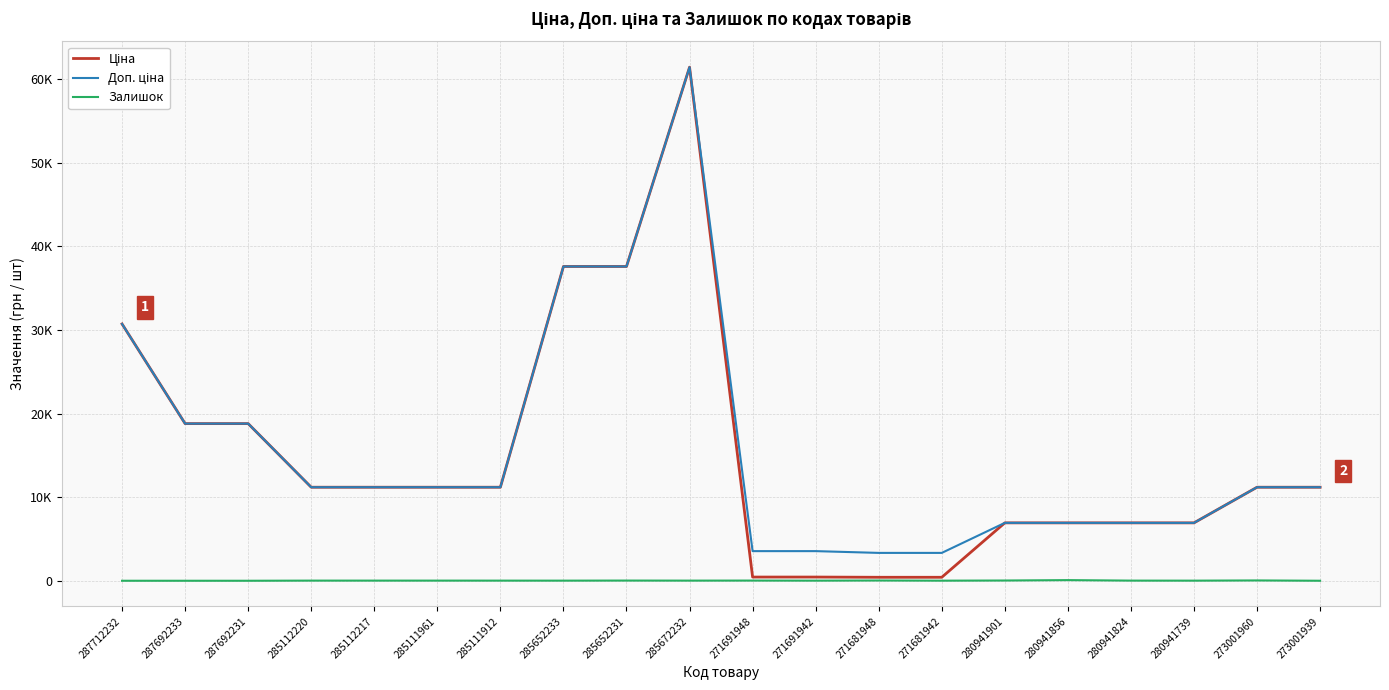

True or false: Залишок and Ціна intersect in this chart.

False